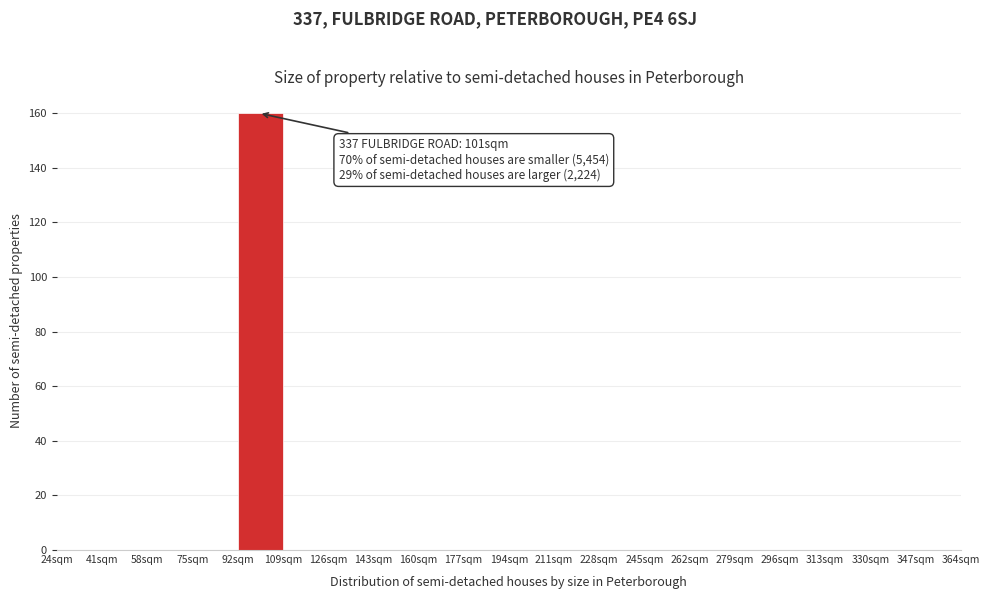

Which range on the x-axis has the tallest bar?

92 to 109